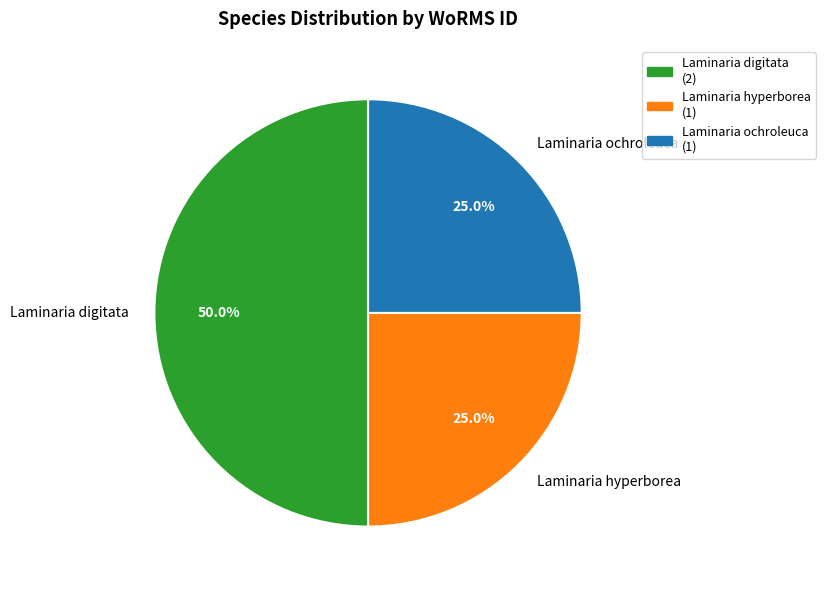

Does Laminaria ochroleuca account for over 50% of the chart?

No